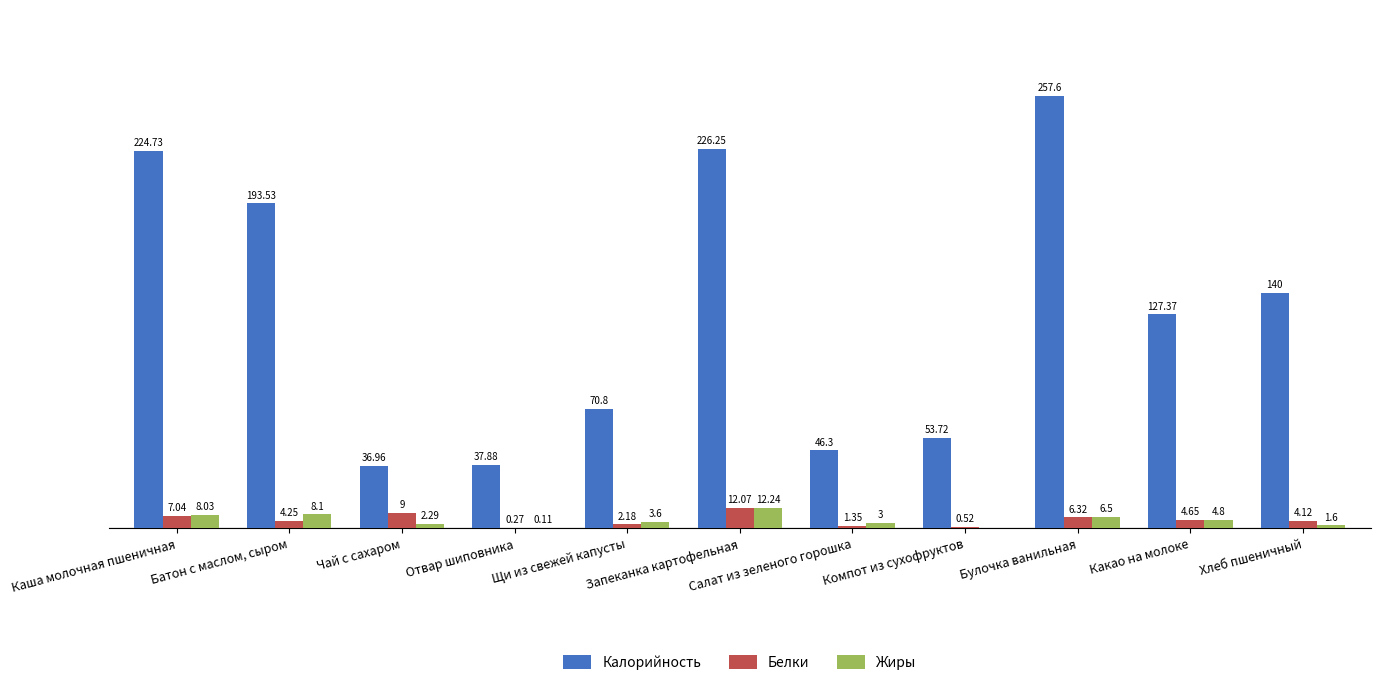

Reading left to right, list all the values displayed in this chart.

Калорийность: 224.7	193.5	37.0	37.9	70.8	226.2	46.3	53.7	257.6	127.4	140.0
Белки: 7.0	4.2	9.0	0.3	2.2	12.1	1.4	0.5	6.3	4.7	4.1
Жиры: 8.0	8.1	2.3	0.1	3.6	12.2	3.0	0.0	6.5	4.8	1.6